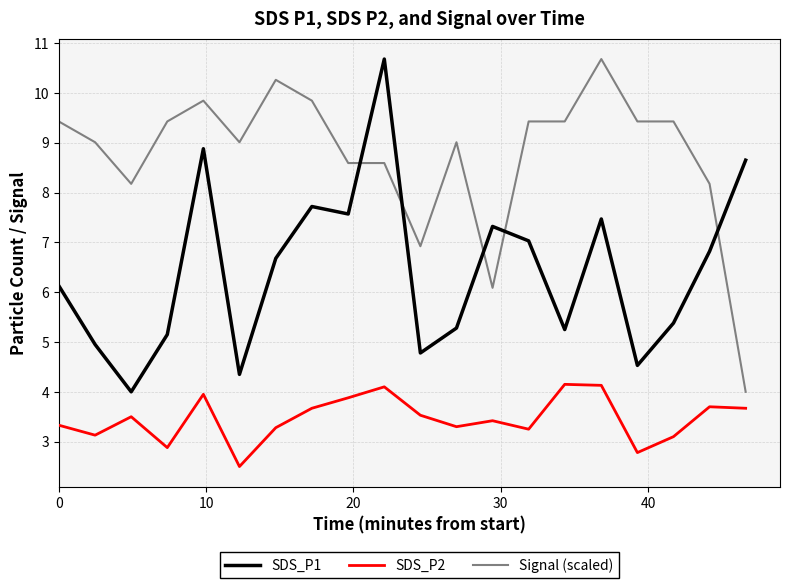

List the series in order of their overall mean, lowest first.

SDS_P2, SDS_P1, Signal (scaled)